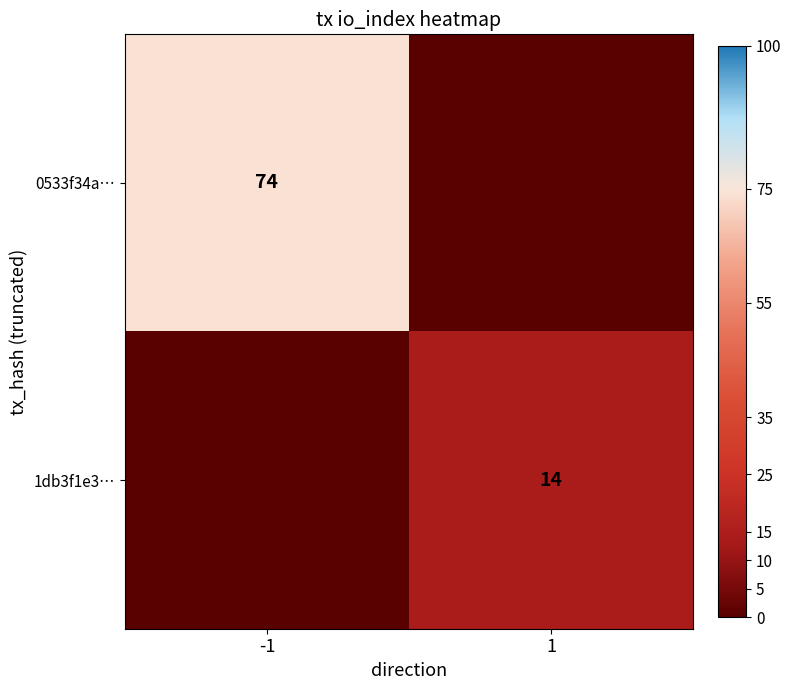

The value of 0533f34a… at -1 is 74. True or false?

True